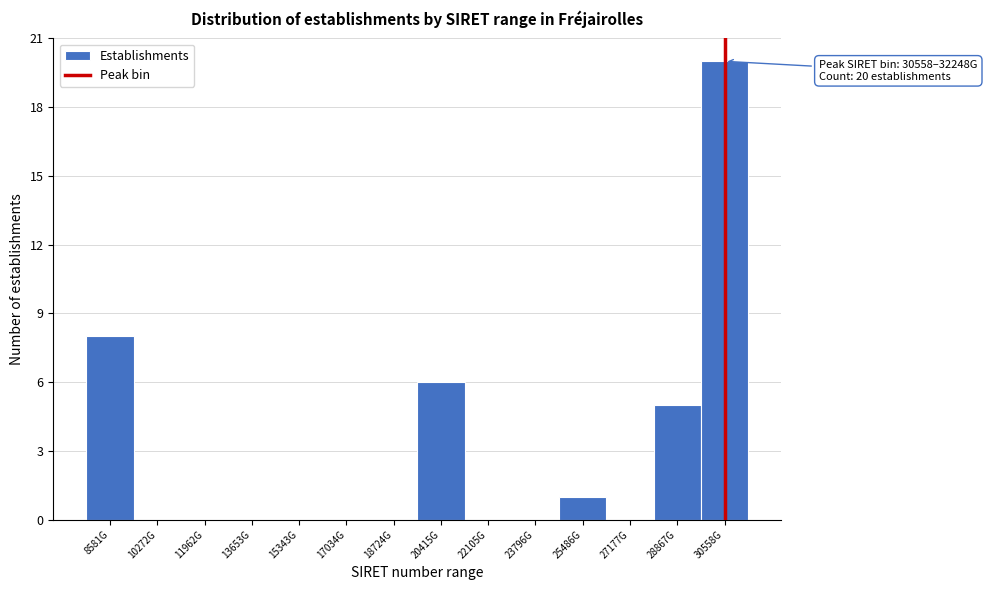

Reading right to left, transcribe all the data shown in this chart.

30558G=20	28867G=5	27177G=0	25486G=1	23796G=0	22105G=0	20415G=6	18724G=0	17034G=0	15343G=0	13653G=0	11962G=0	10272G=0	8581G=8